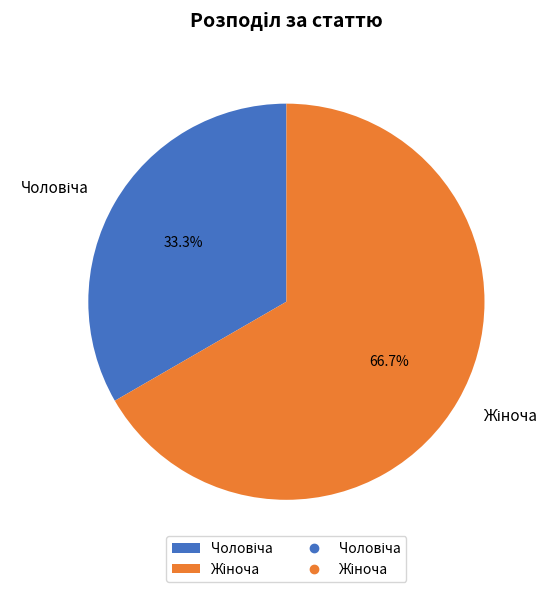

Is there a majority slice in this chart?

Yes